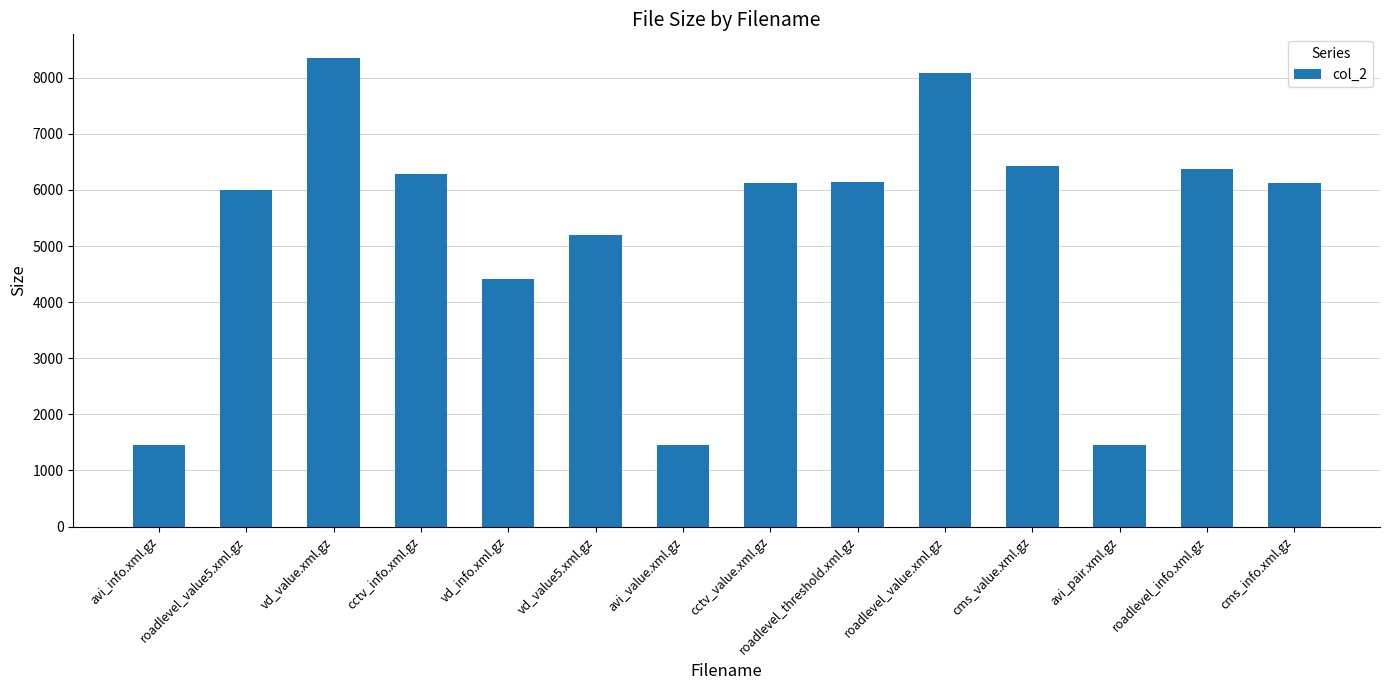

Is it true that the value at vd_value.xml.gz is 8356?

True